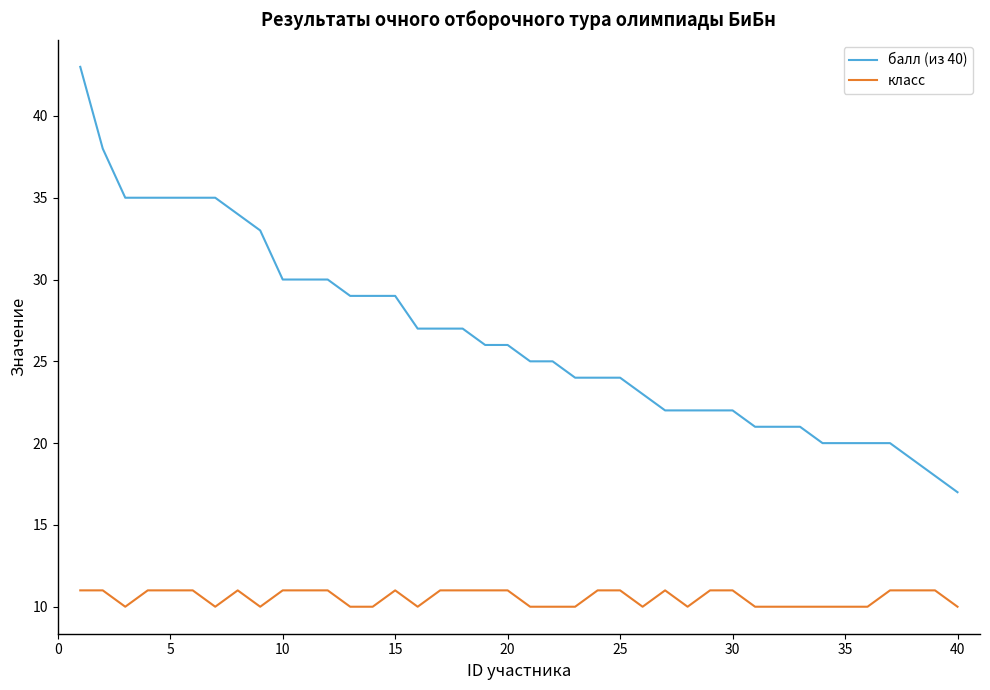

What is the average value of the балл (из 40) series?

27